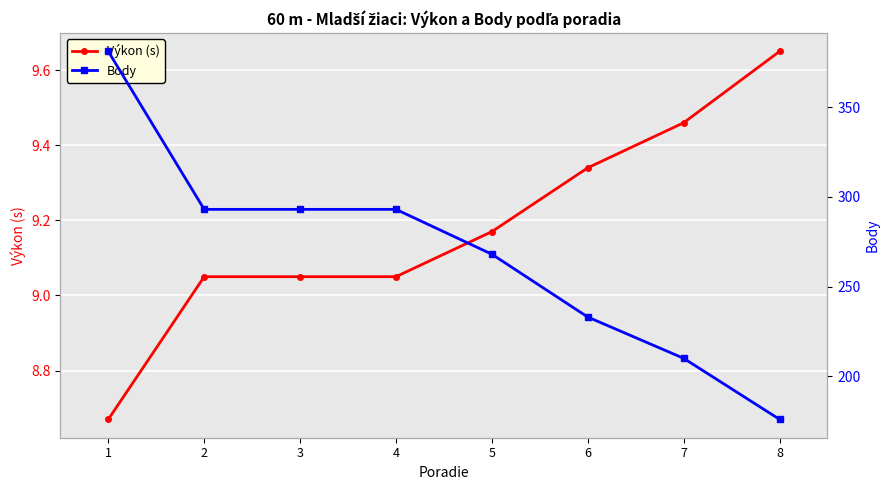

What is the difference between the second highest and second lowest values in the Body series?

83.0